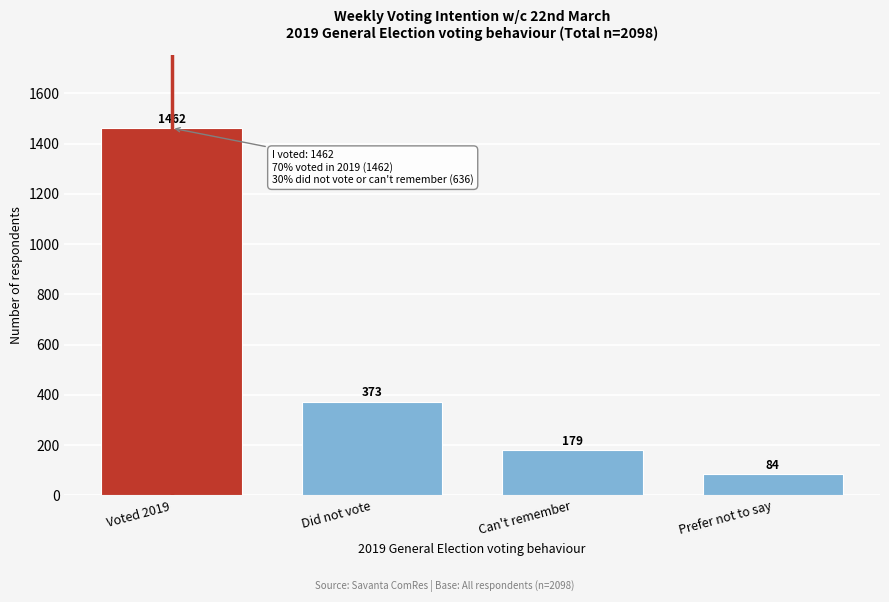

Reading left to right, list all the values displayed in this chart.

1462	373	179	84